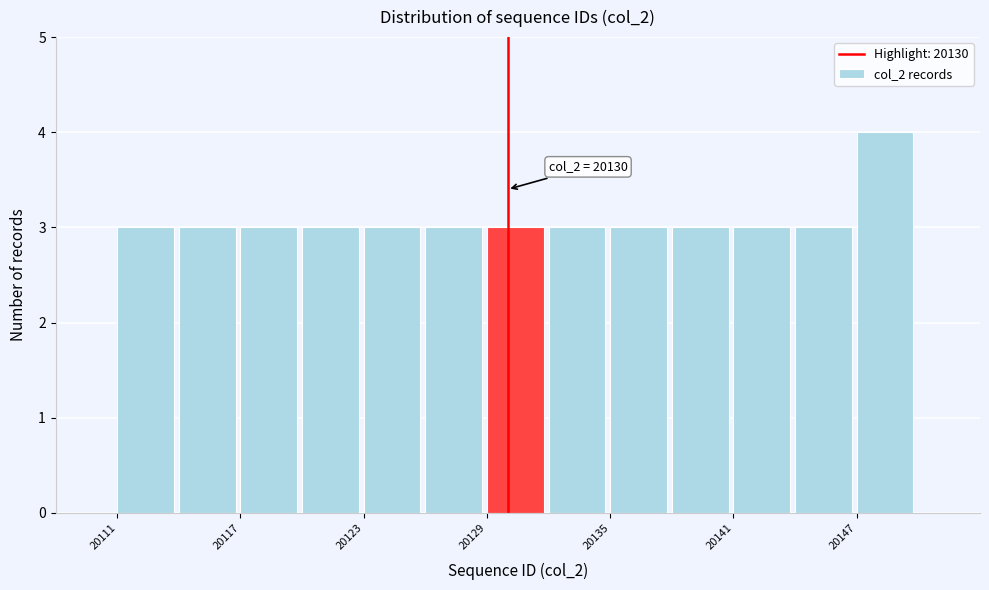

Read against the x-axis, roughly where is the centre of the tallest bar?

20148